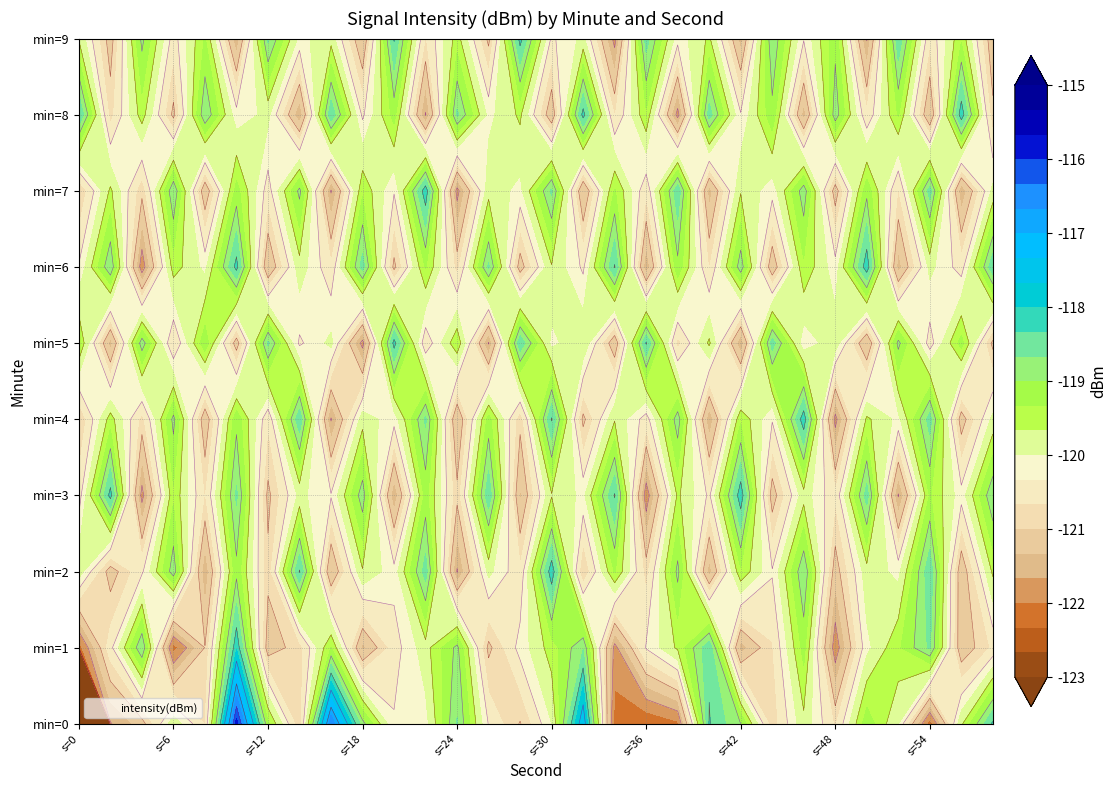

True or false: 3 has a value of -40.5 at 11.

False